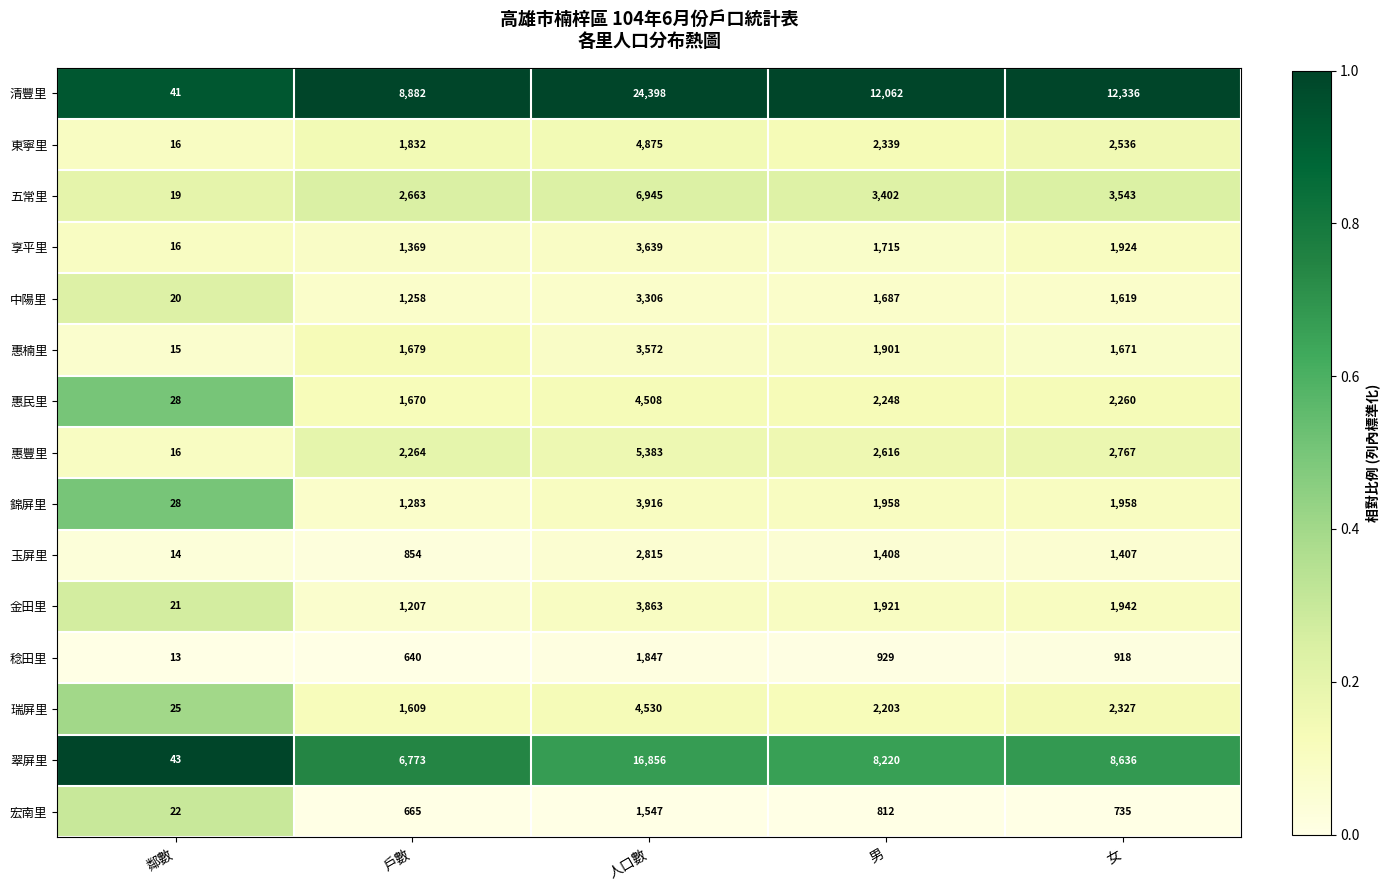

At 女, list the series in order from smallest to largest.

宏南里, 稔田里, 玉屏里, 中陽里, 惠楠里, 享平里, 金田里, 錦屏里, 惠民里, 瑞屏里, 東寧里, 惠豐里, 五常里, 翠屏里, 清豐里